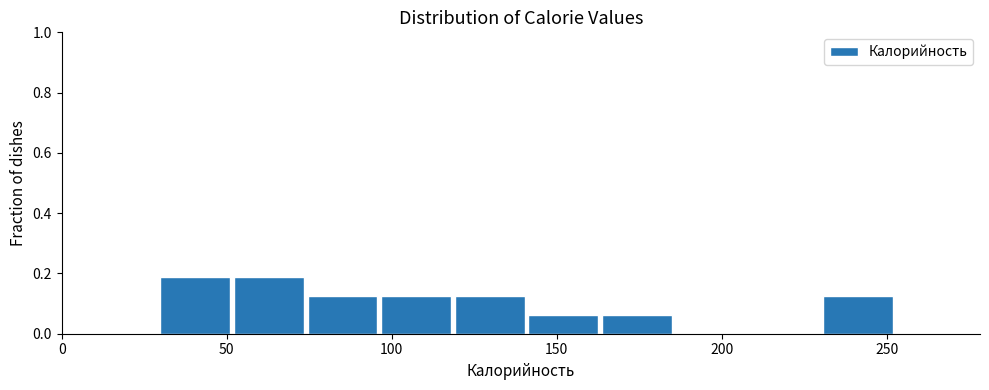

Reading left to right, transcribe this chart: for each bar, give the range it covers on the x-axis and its height. Neither the bar edges nor the heights are printed on the chart, so give them approximately, as read against the axes.

30 to 50: 0.18
50 to 75: 0.18
75 to 95: 0.12
95 to 120: 0.12
120 to 140: 0.12
140 to 165: 0.06
165 to 185: 0.06
185 to 210: 0
210 to 230: 0
230 to 255: 0.12